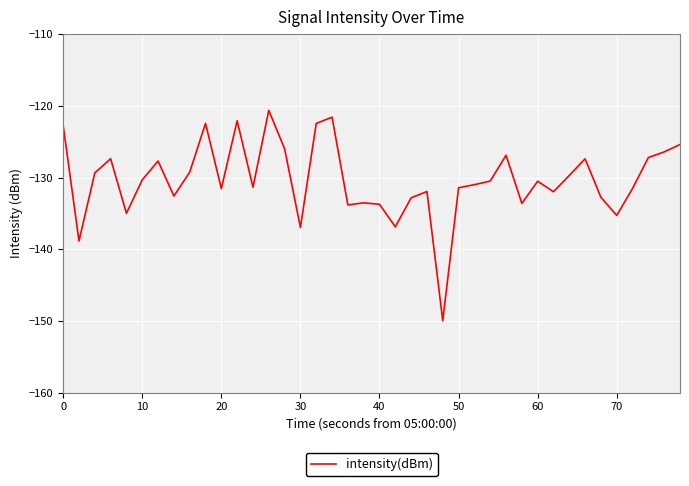

What is the maximum value shown in the chart?

-120.6